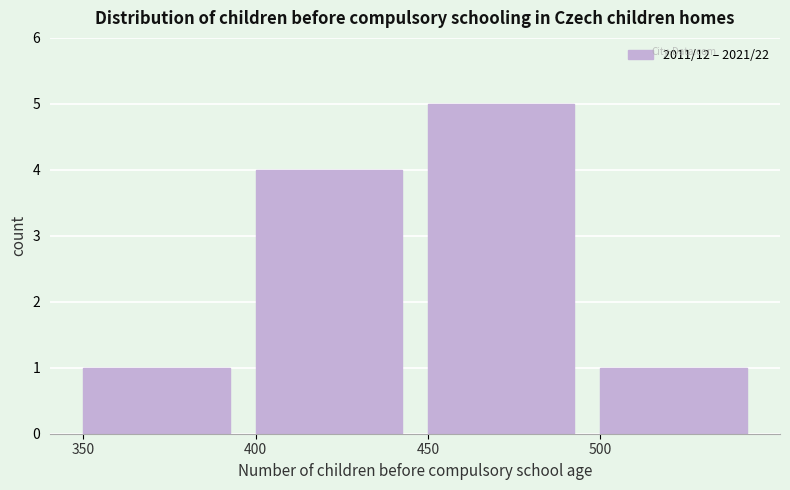

Which range on the x-axis has the tallest bar?

450 to 500